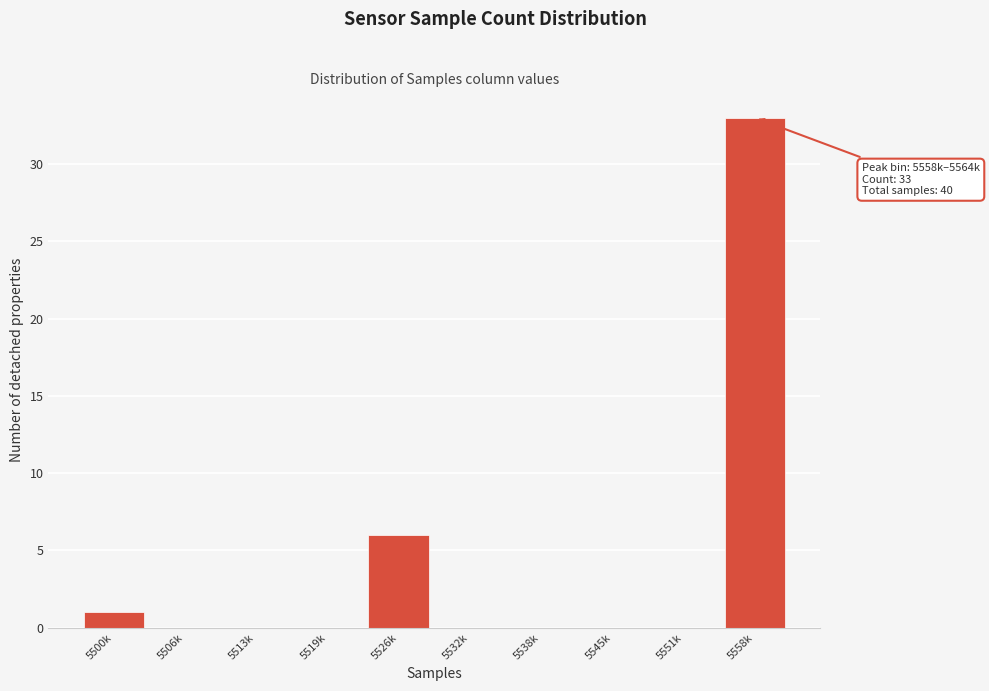

Reading left to right, what are all the values shown in this chart?

5500k=1	5506k=0	5513k=0	5519k=0	5526k=6	5532k=0	5538k=0	5545k=0	5551k=0	5558k=33